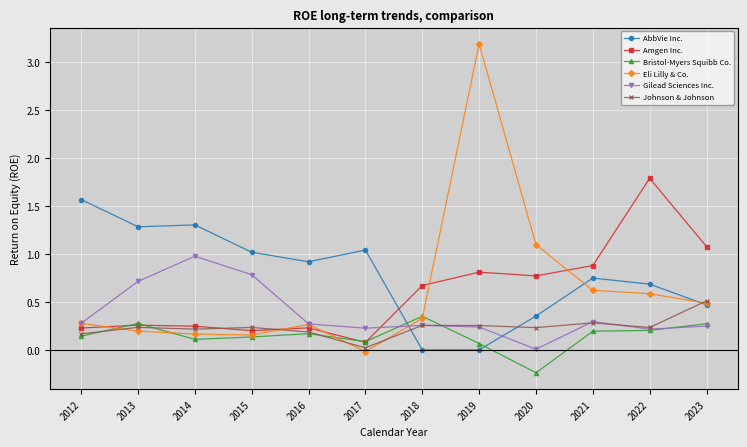

What is the average value of the Amgen Inc. series?

0.6